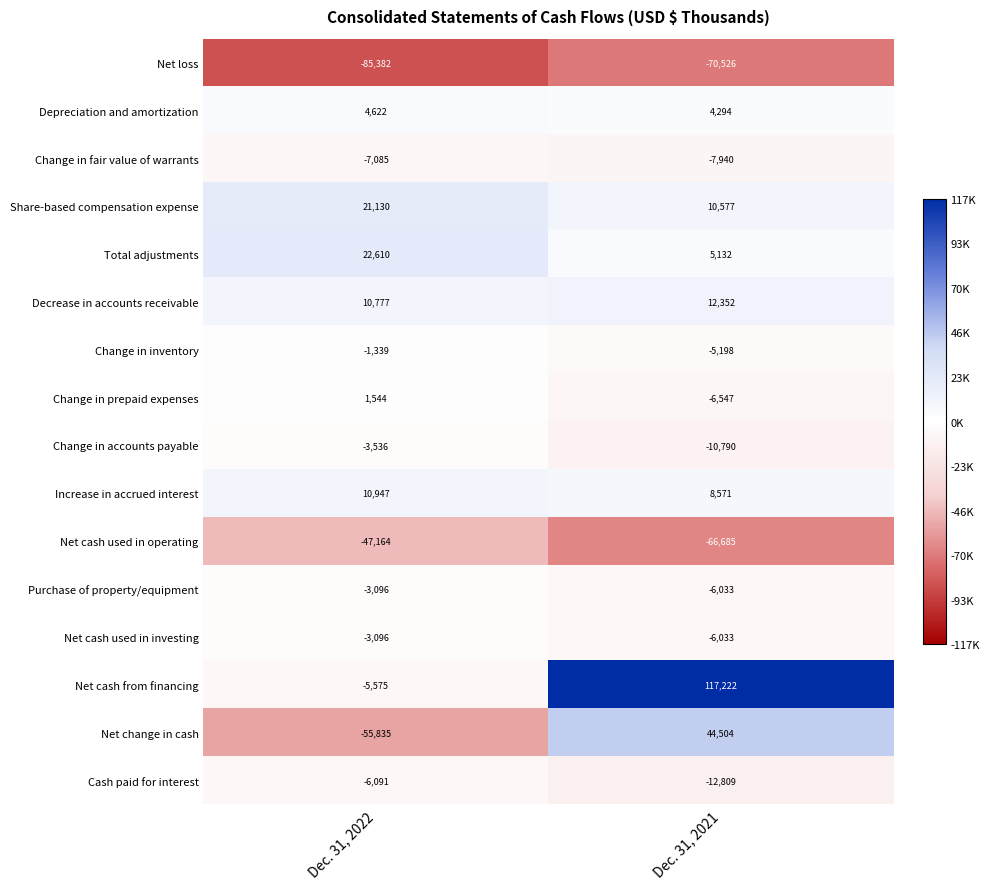

Where is Net change in cash nearest to the value -5665?

Dec. 31, 2021